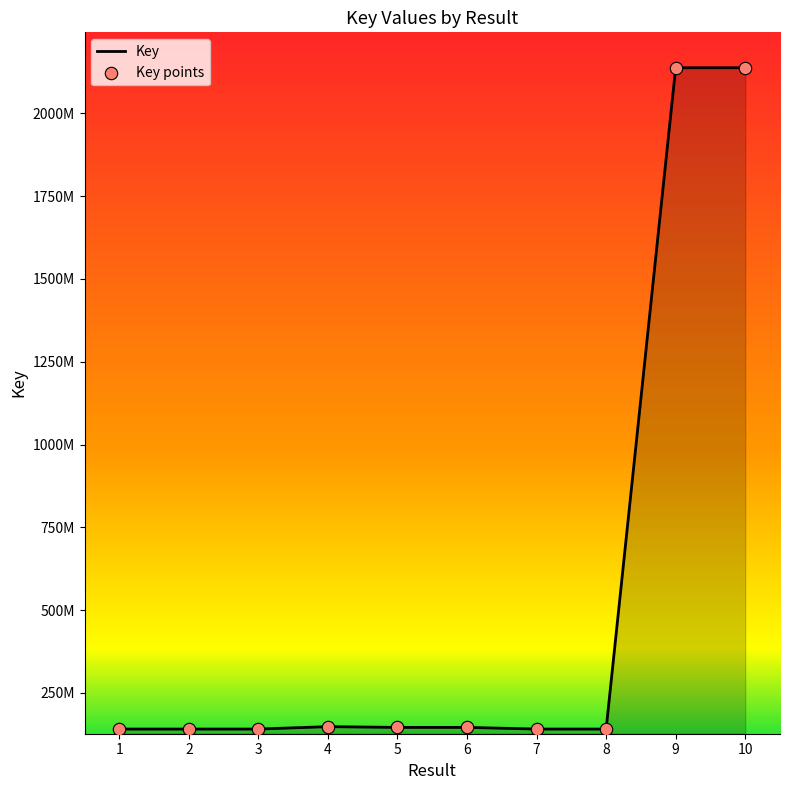

Between 6 and 9, which is larger?

9